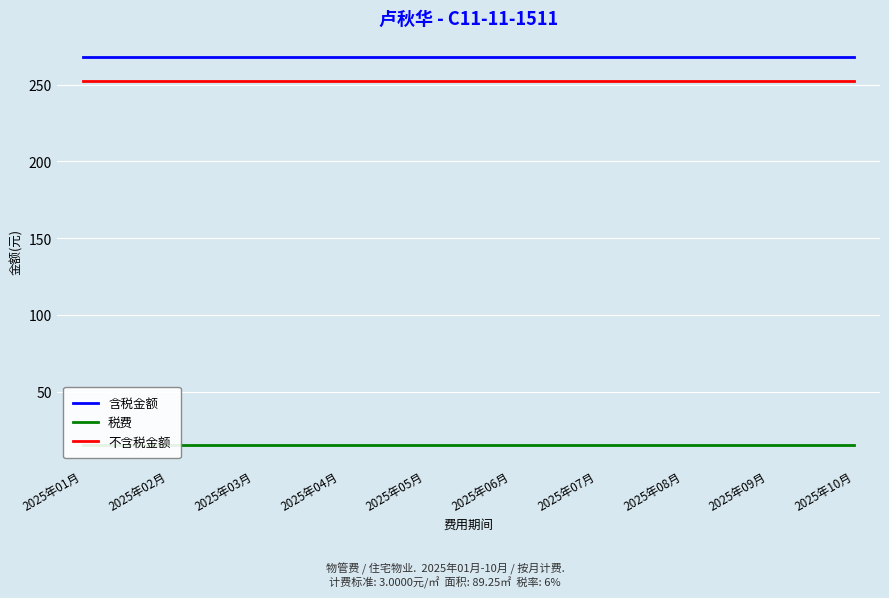

List the labels in order of 税费 value, smallest first.

2025年01月, 2025年02月, 2025年03月, 2025年04月, 2025年05月, 2025年06月, 2025年07月, 2025年08月, 2025年09月, 2025年10月